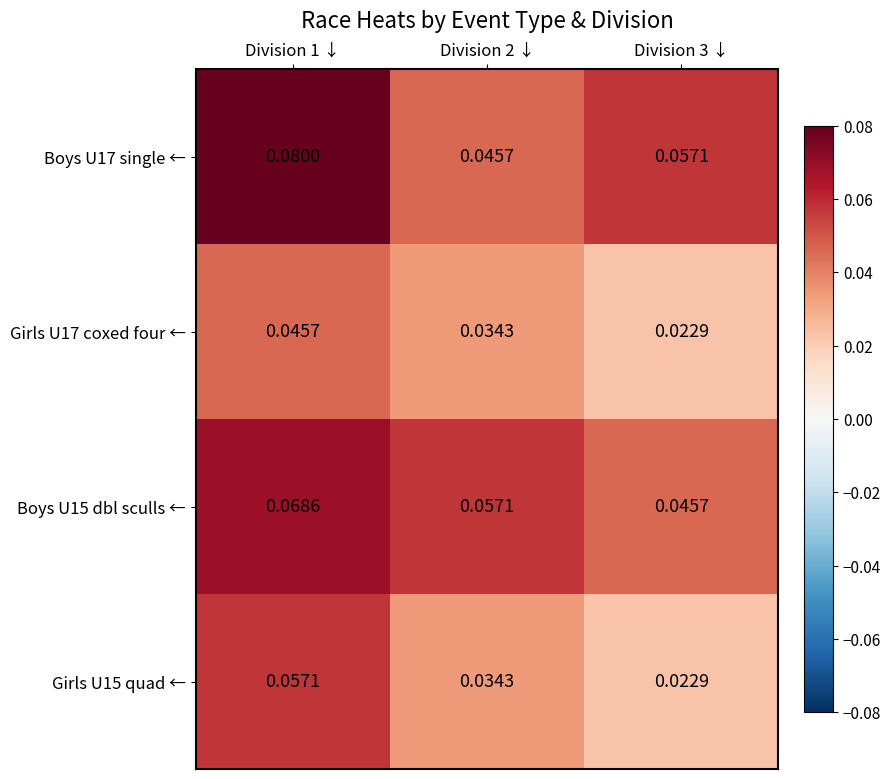

Is the value of Boys U15 dbl sculls ← at Division 3 ↓ greater than the value of Boys U17 single ← at Division 3 ↓?

No